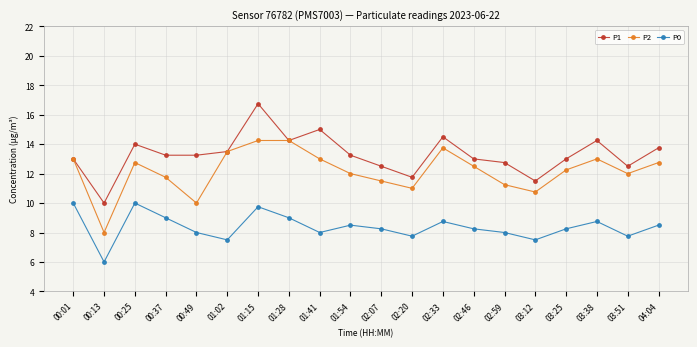

True or false: P0 has more than 2 points higher than both neighbors.

True